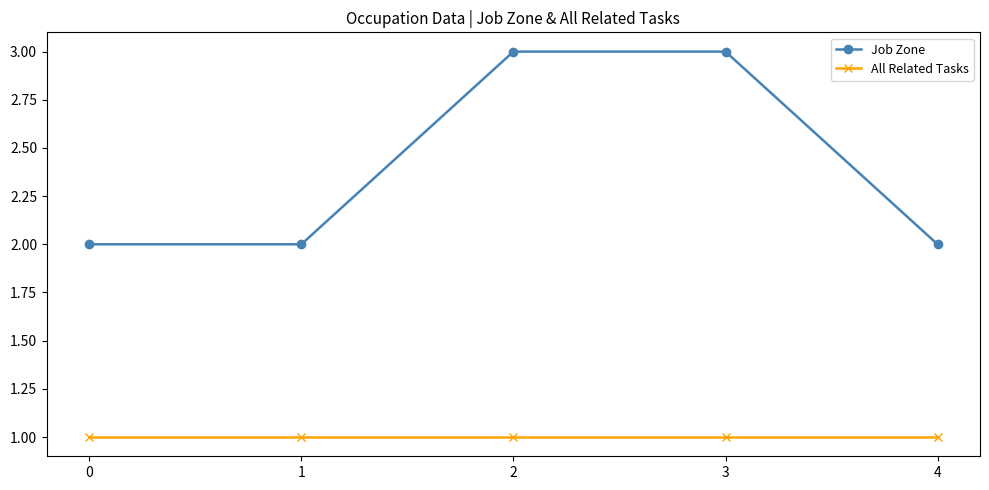

What is the value of the Job Zone point at the 4th from the left?

3